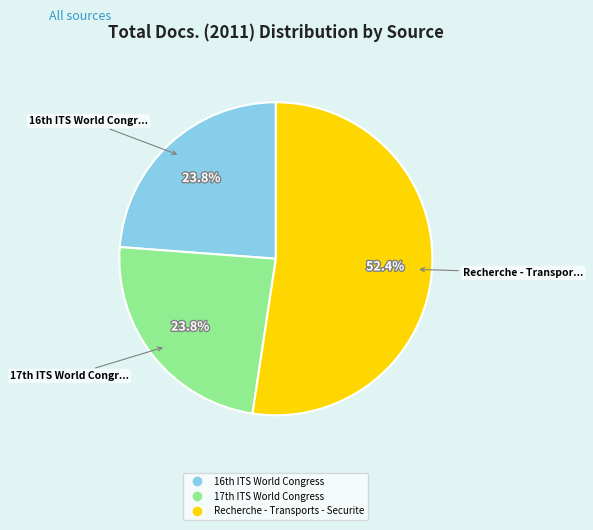

What is the majority slice?

Recherche - Transports - Securite